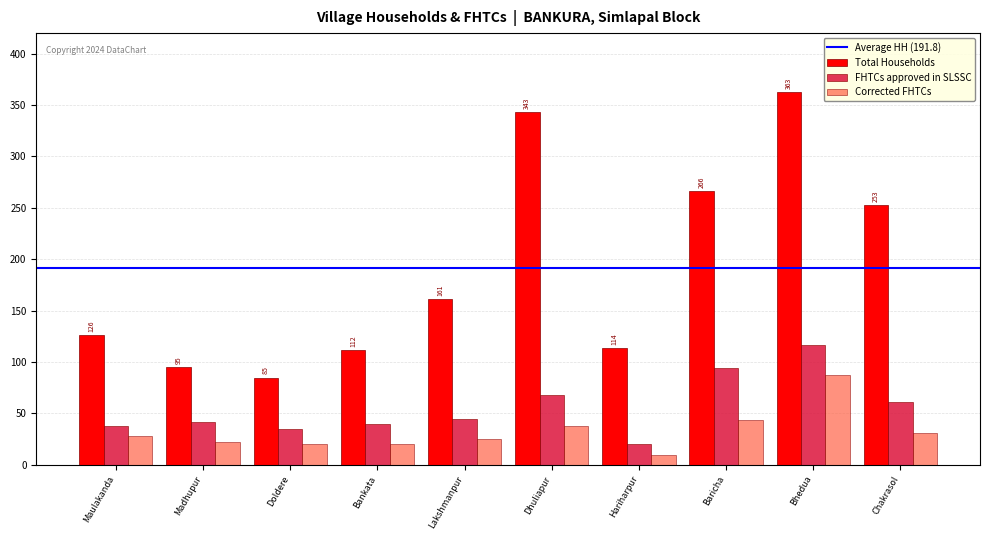

What is the label of the 6th bar from the right?

Lakshmanpur